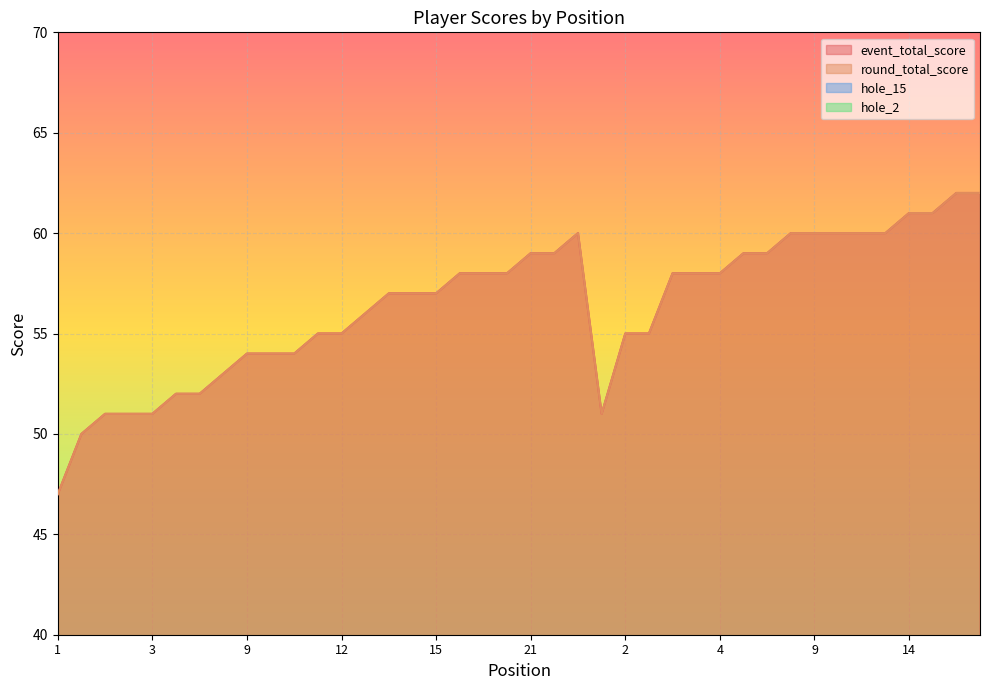

At which category does the chart reach its peak across all series?

16